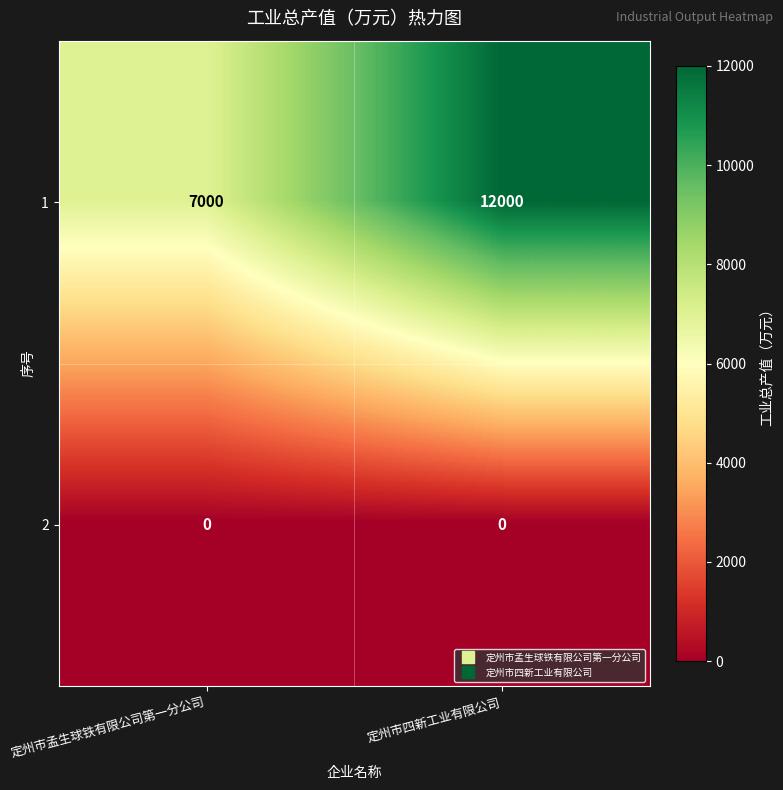

List the series in order of their peak value, lowest first.

2, 1